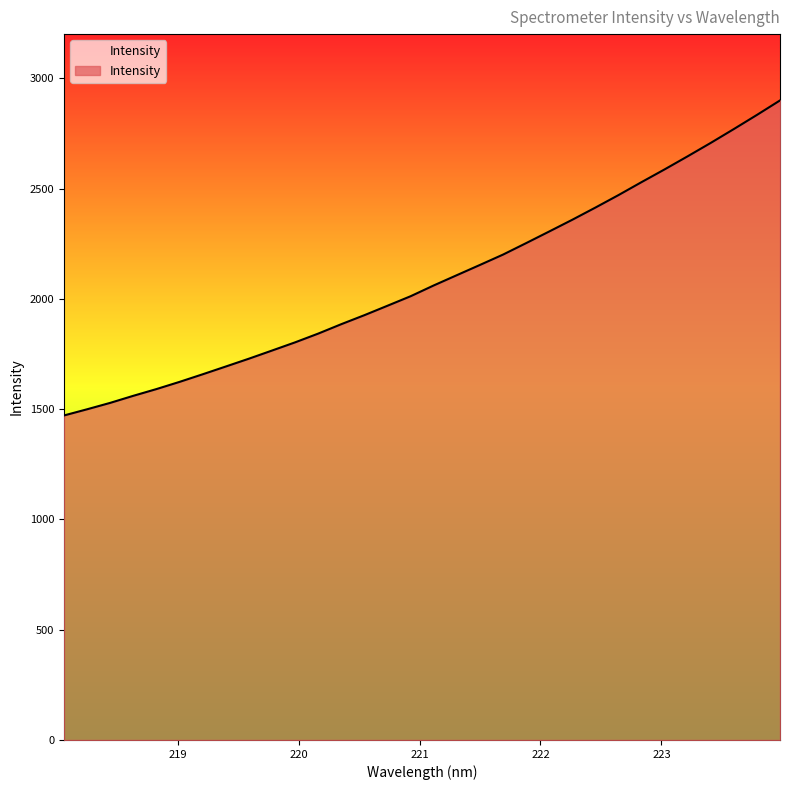

What is the smallest value displayed?

1471.1